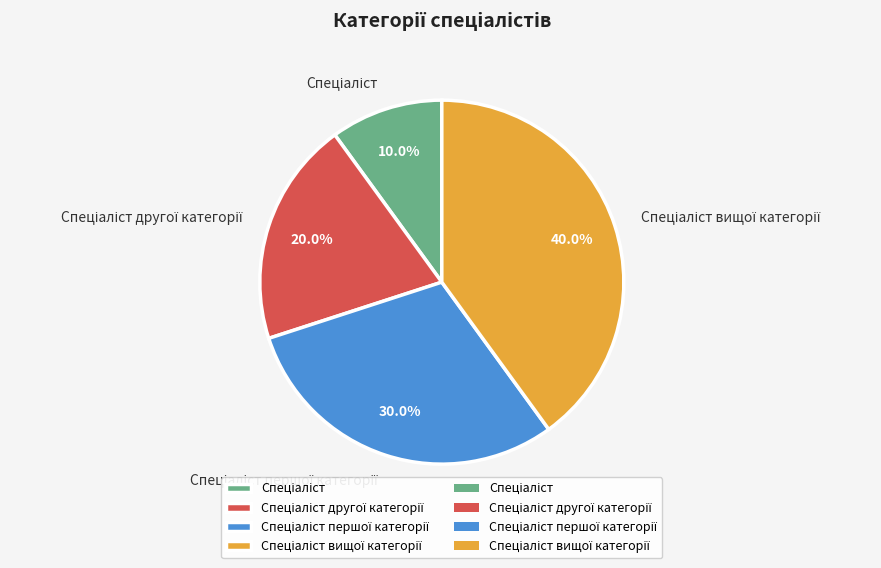

Does any single category account for the majority?

No